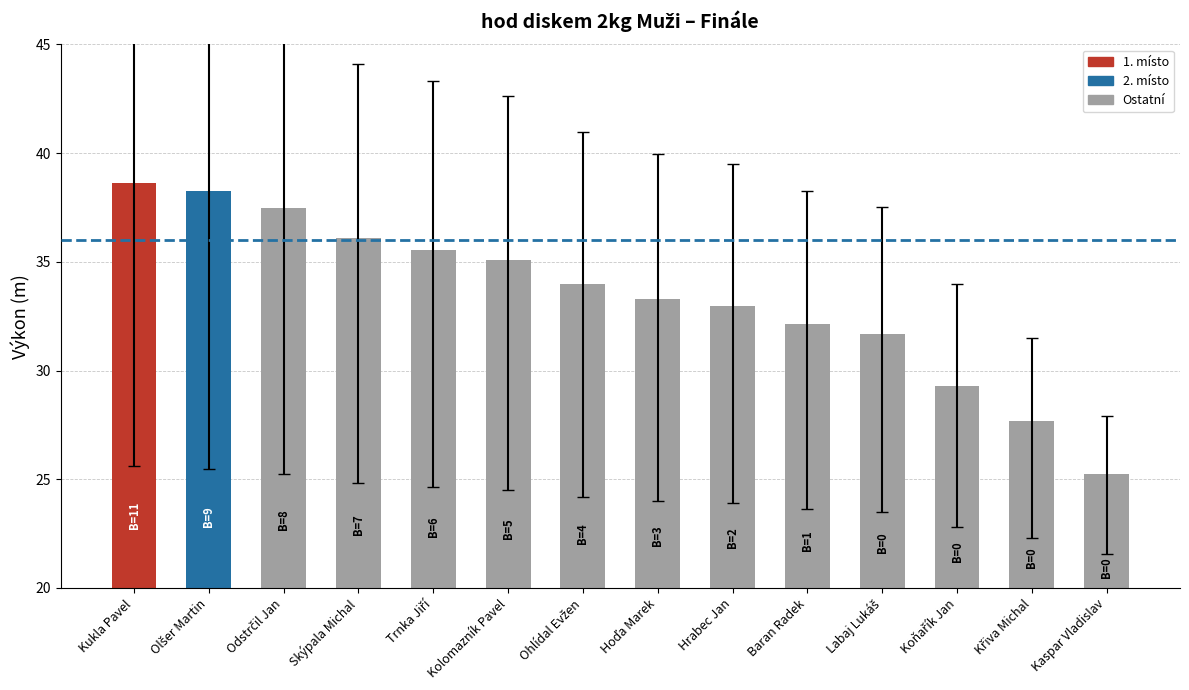

What is the maximum value shown in the chart?

38.6